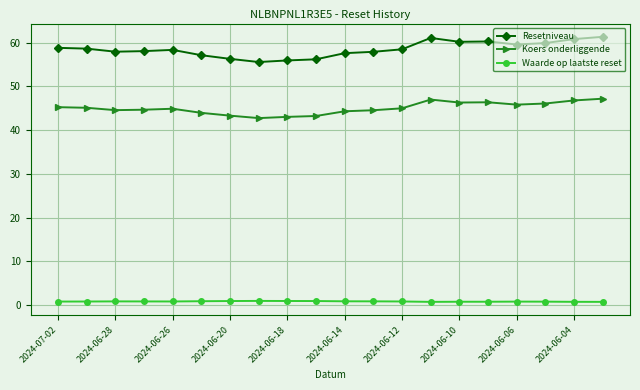

True or false: Koers onderliggende and Waarde op laatste reset intersect in this chart.

False